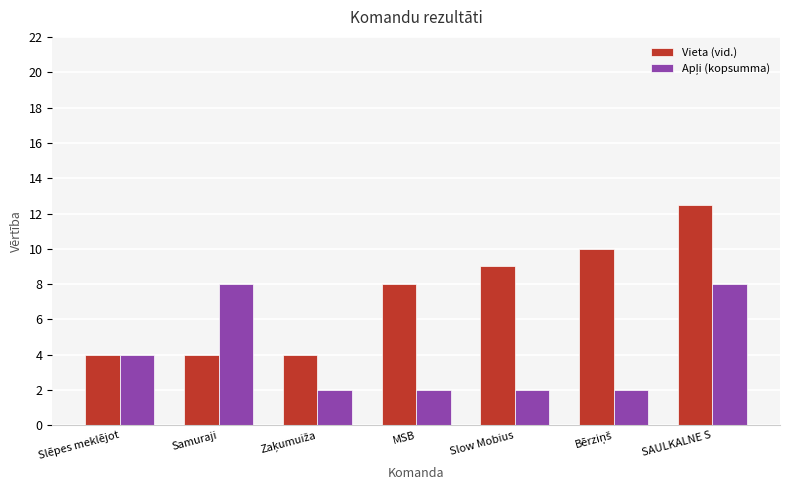

Which series has the largest total across all categories?

Vieta (vid.)